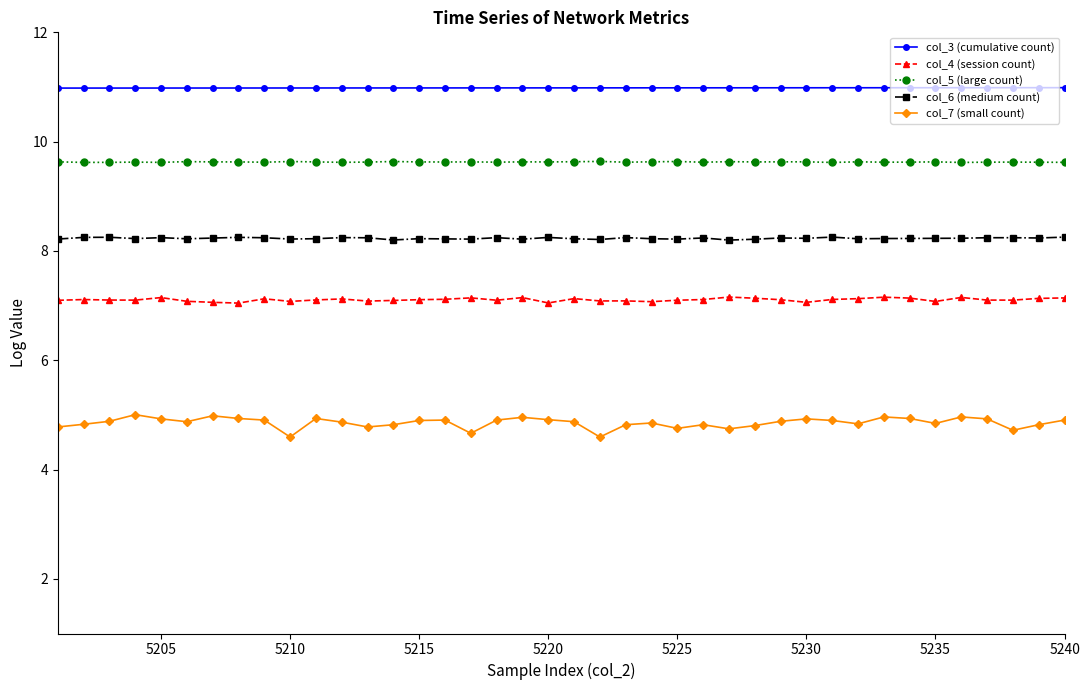

How many categories are shown in the chart?

40